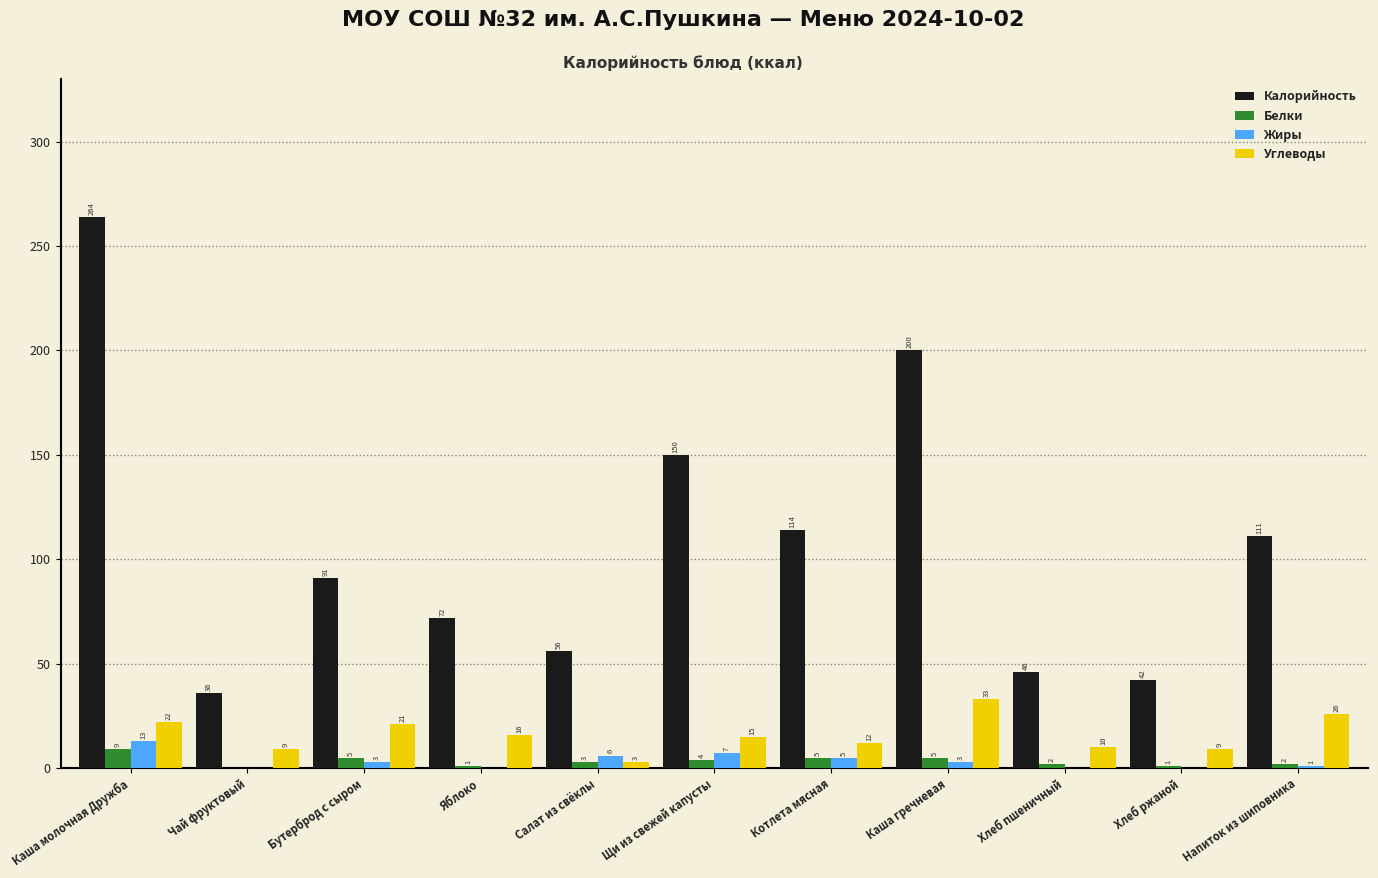

Reading right to left, list all the values displayed in this chart.

Калорийность: Напиток из шиповника=111	Хлеб ржаной=42	Хлеб пшеничный=46	Каша гречневая=200	Котлета мясная=114	Щи из свежей капусты=150	Салат из свёклы=56	Яблоко=72	Бутерброд с сыром=91	Чай фруктовый=36	Каша молочная Дружба=264
Белки: Напиток из шиповника=2	Хлеб ржаной=1	Хлеб пшеничный=2	Каша гречневая=5	Котлета мясная=5	Щи из свежей капусты=4	Салат из свёклы=3	Яблоко=1	Бутерброд с сыром=5	Чай фруктовый=0	Каша молочная Дружба=9
Жиры: Напиток из шиповника=1	Хлеб ржаной=0	Хлеб пшеничный=0	Каша гречневая=3	Котлета мясная=5	Щи из свежей капусты=7	Салат из свёклы=6	Яблоко=0	Бутерброд с сыром=3	Чай фруктовый=0	Каша молочная Дружба=13
Углеводы: Напиток из шиповника=26	Хлеб ржаной=9	Хлеб пшеничный=10	Каша гречневая=33	Котлета мясная=12	Щи из свежей капусты=15	Салат из свёклы=3	Яблоко=16	Бутерброд с сыром=21	Чай фруктовый=9	Каша молочная Дружба=22